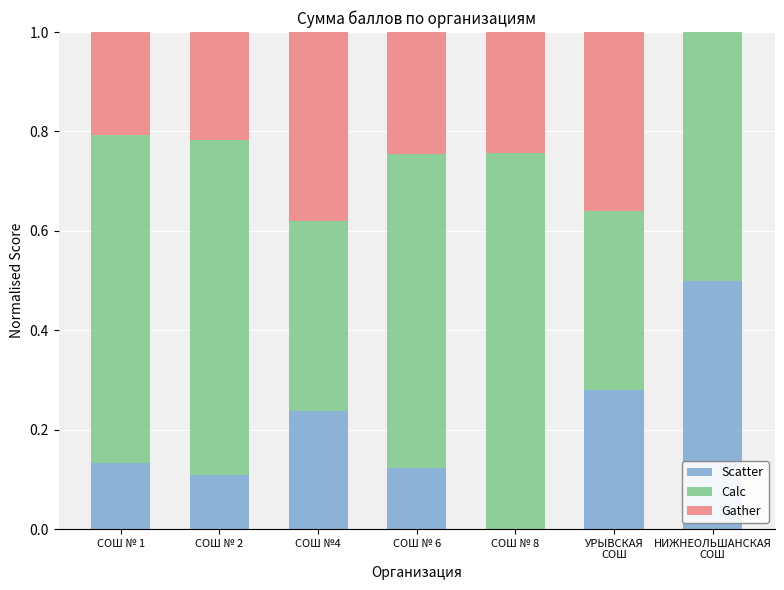

True or false: Scatter has a value of 0.2 at СОШ № 6.

False